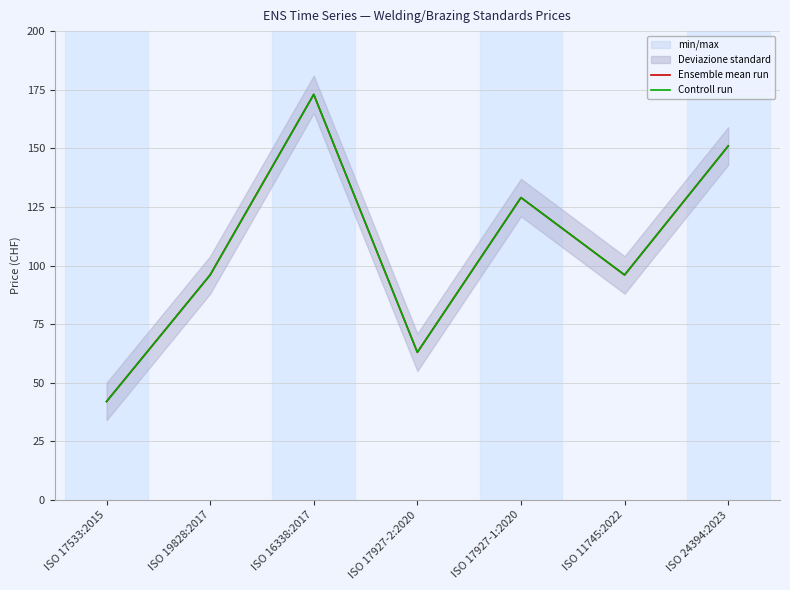

Which series has the widest spread of values?

Ensemble mean run